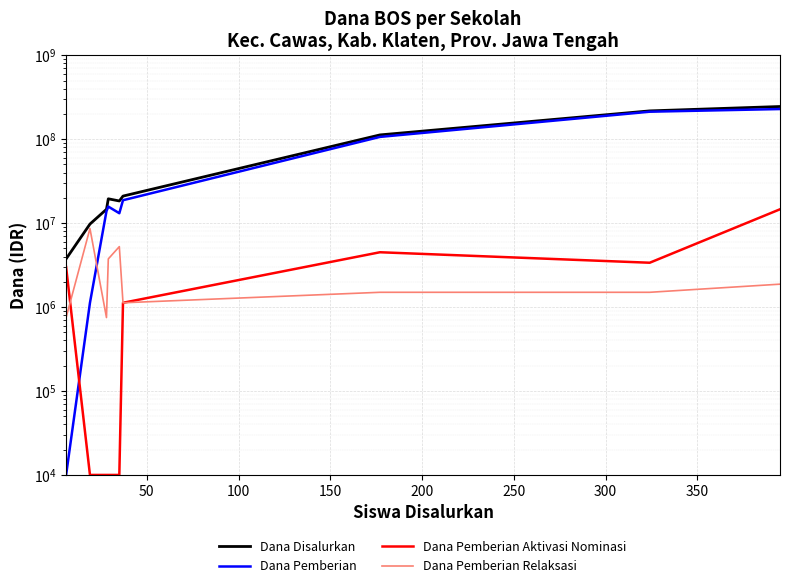

In Dana Pemberian, how many points are lower than both neighbors (excluding endpoints)?

1